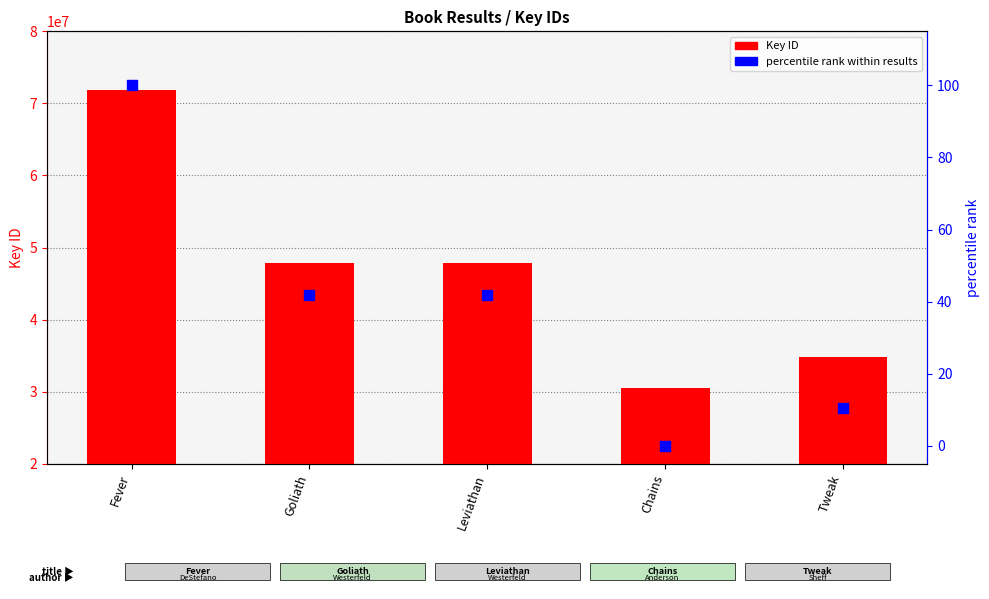

Is the value of Key (ID) at Leviathan greater than the value of percentile rank within results at Goliath?

Yes